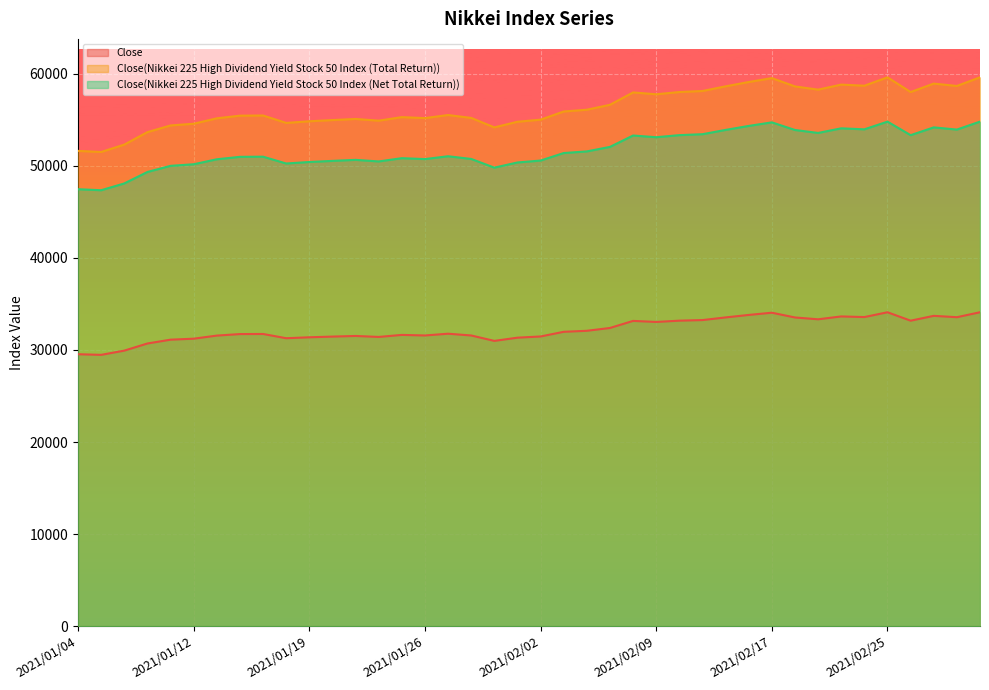

At which category is the sum across all series the highest?

2021/03/03